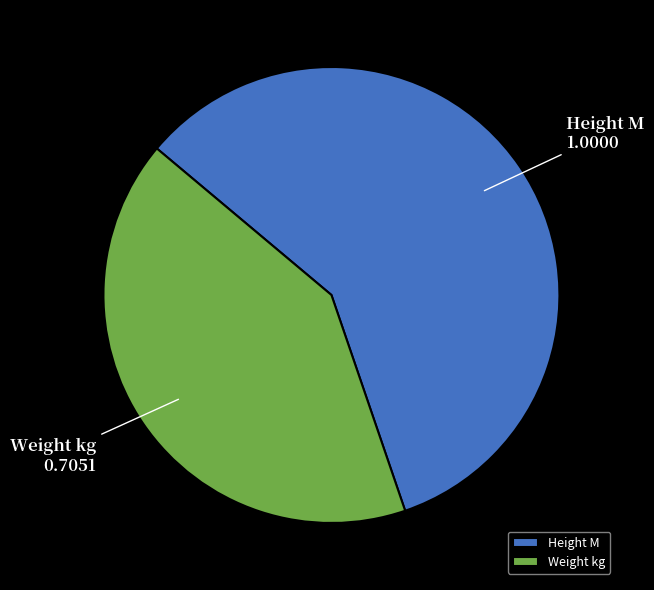

Do Height M and Weight kg together represent more than half of the pie?

Yes